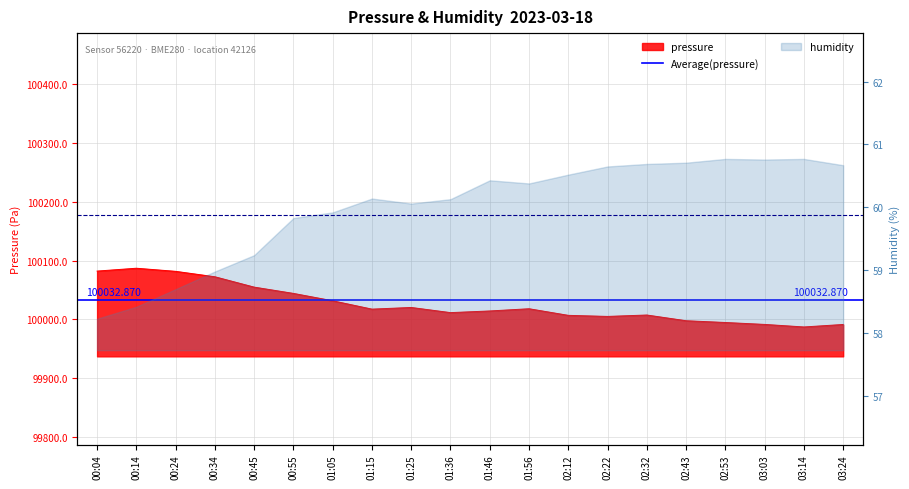

The chart shows a value of 54629.1 at 01:25. True or false?

False